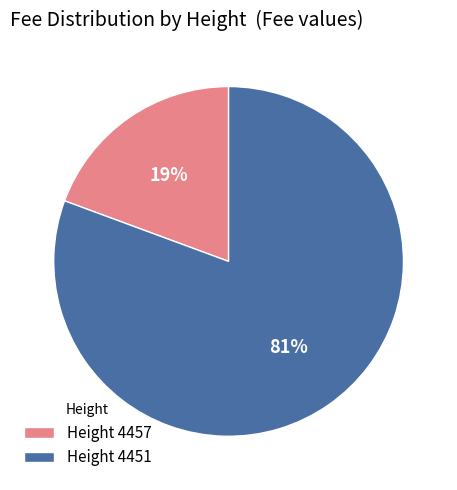

Does Height 4457 account for over 50% of the chart?

No